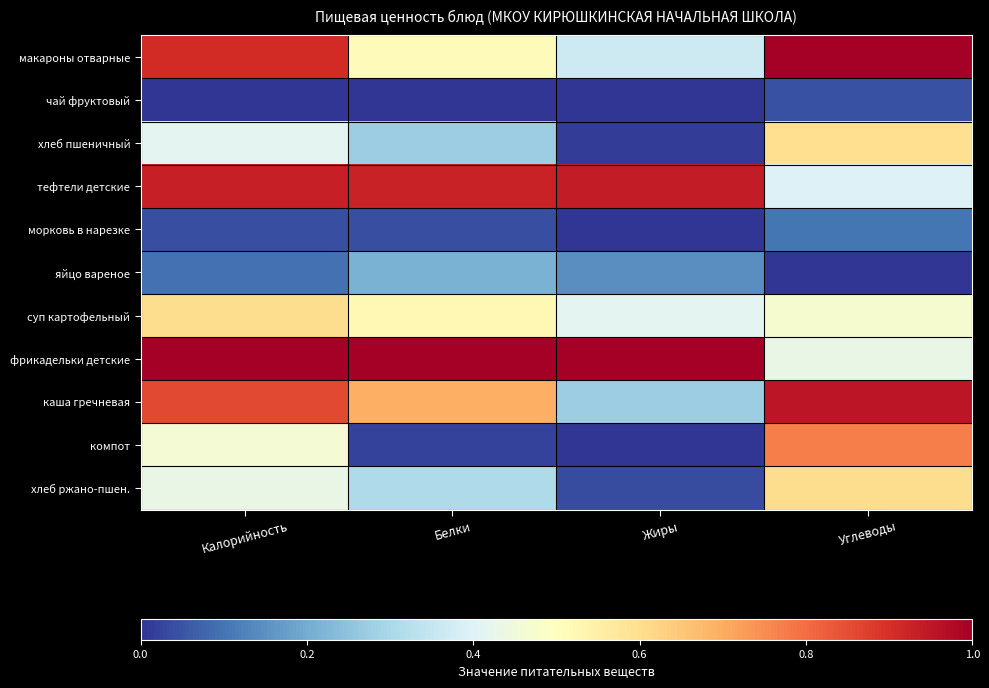

Between Белки and Углеводы, which series saw the biggest shift?

компот